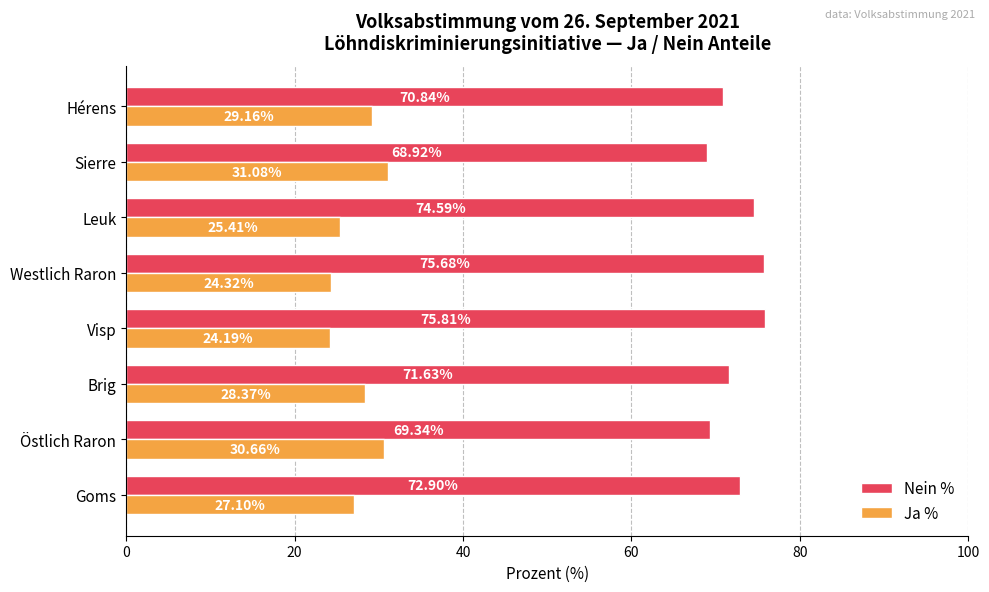

Count the number of categories in the chart.

8